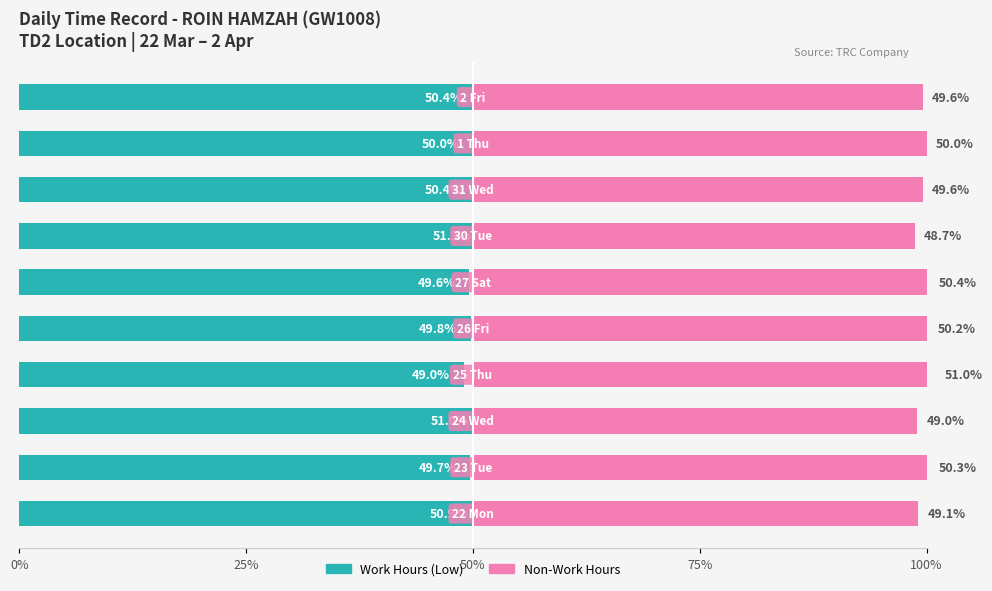

What position from the left is 100%?

5